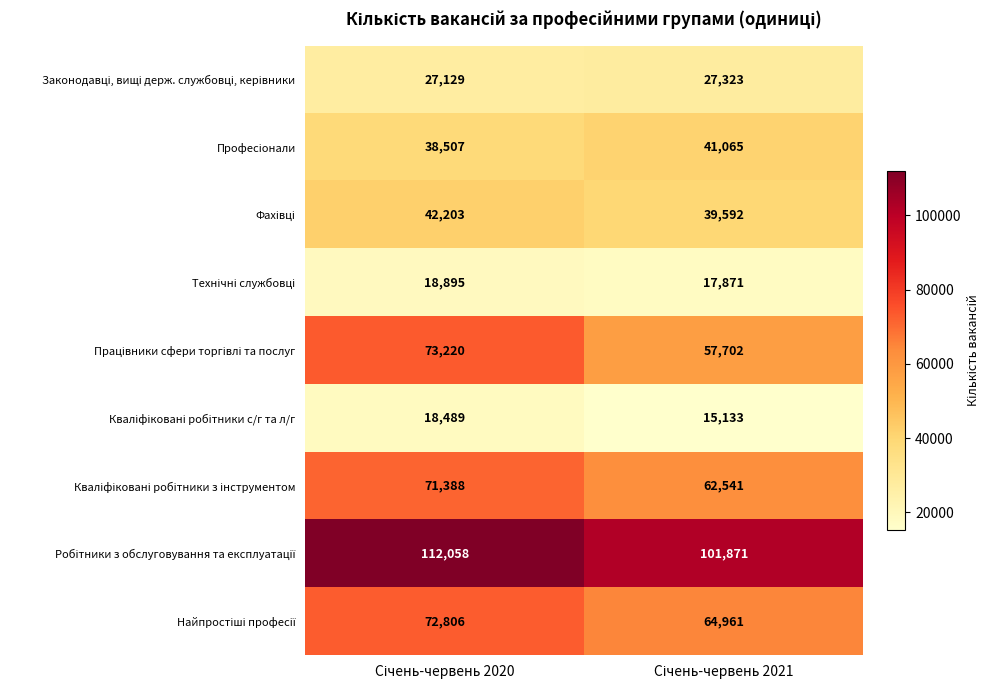

What is the minimum value shown in the chart?

15133